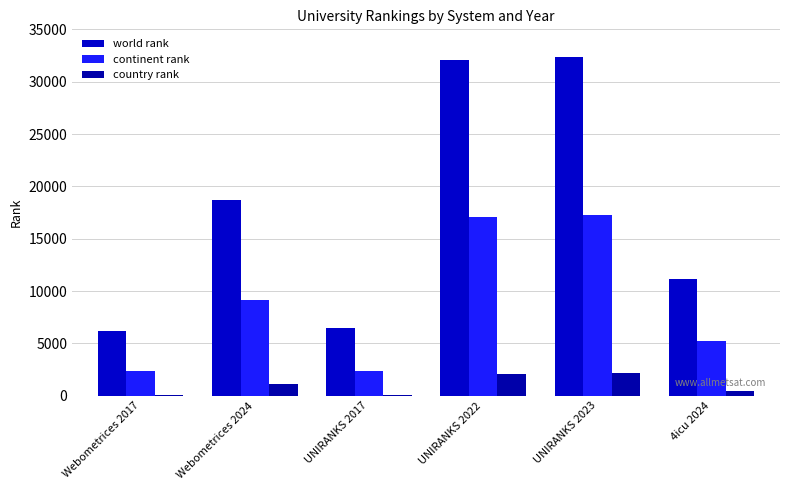

How many categories are shown in the chart?

6